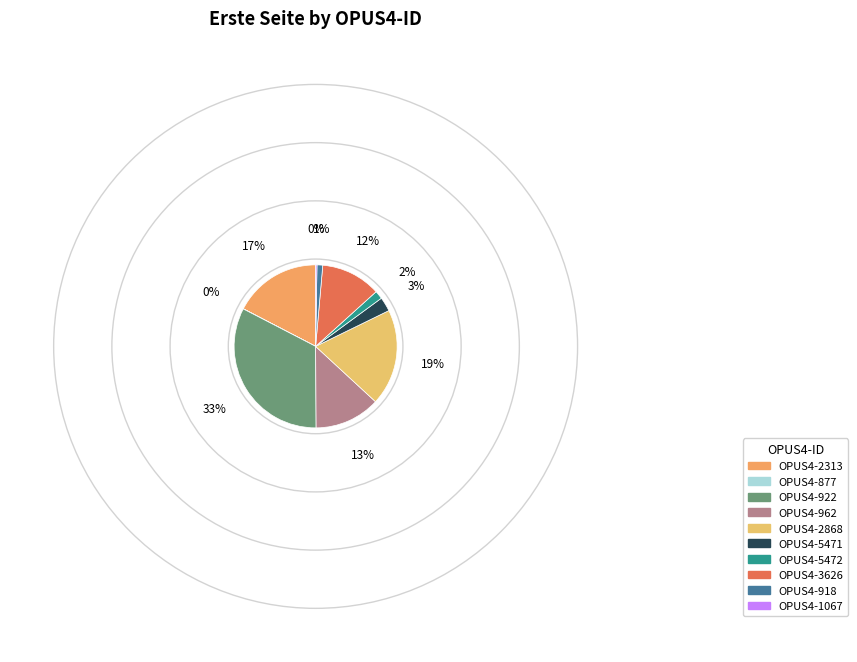

Is it true that OPUS4-2313 is 4% of the pie?

False